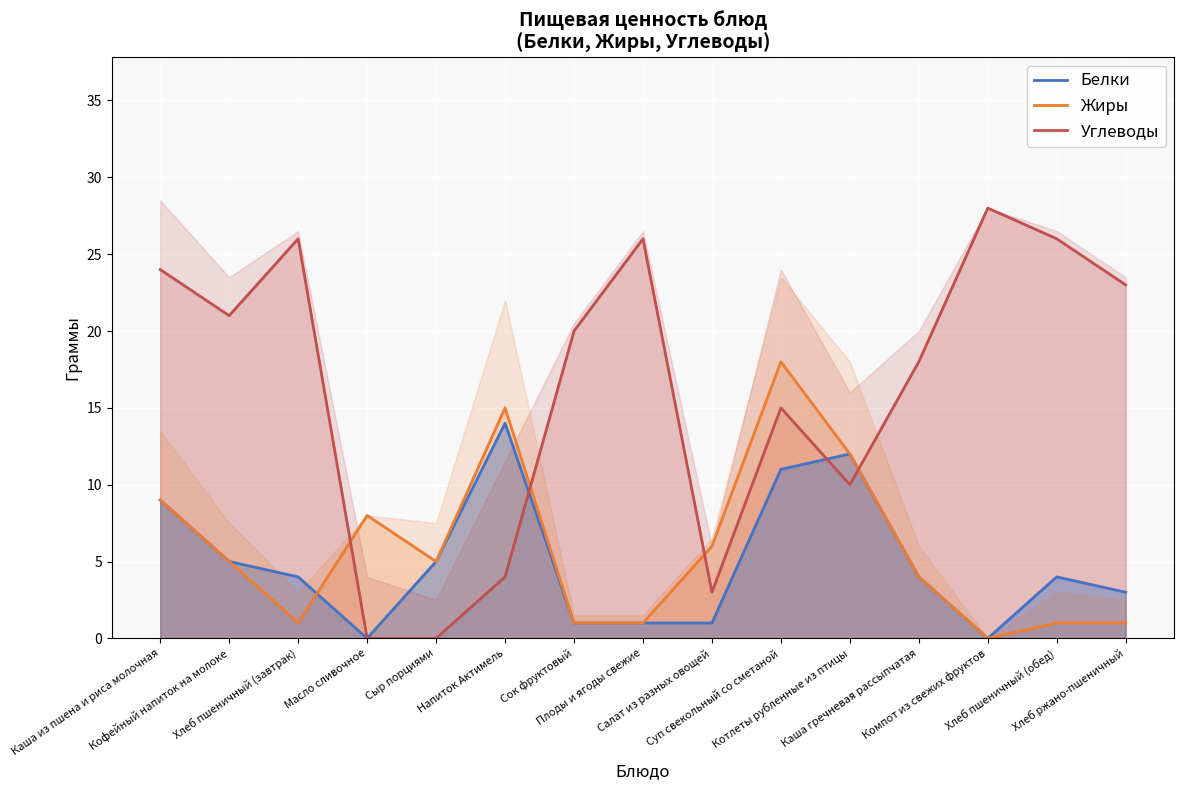

What is the total value across all series at Суп свекольный со сметаной?

44